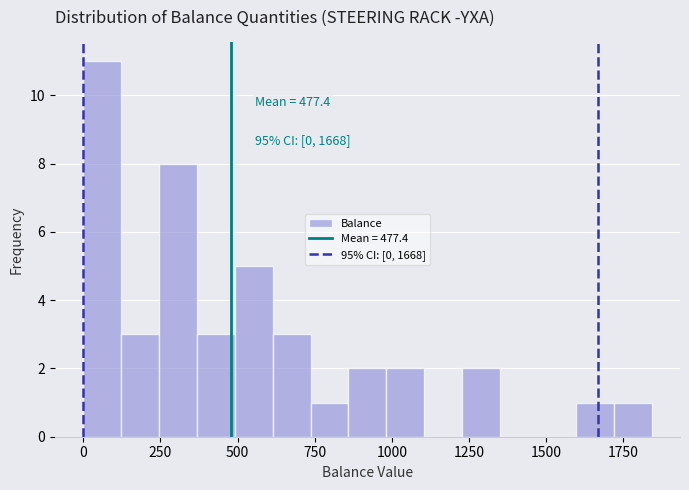

Around what value on the x-axis is the tallest bar? Give the approximate position of its centre, as read against the axis.

50